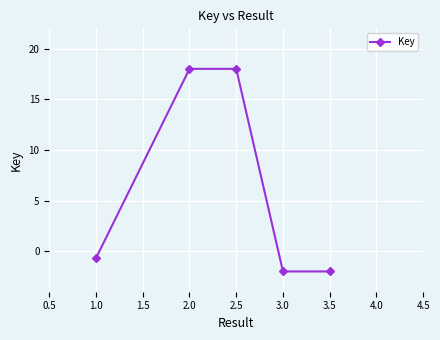

How many positive values are there?

2